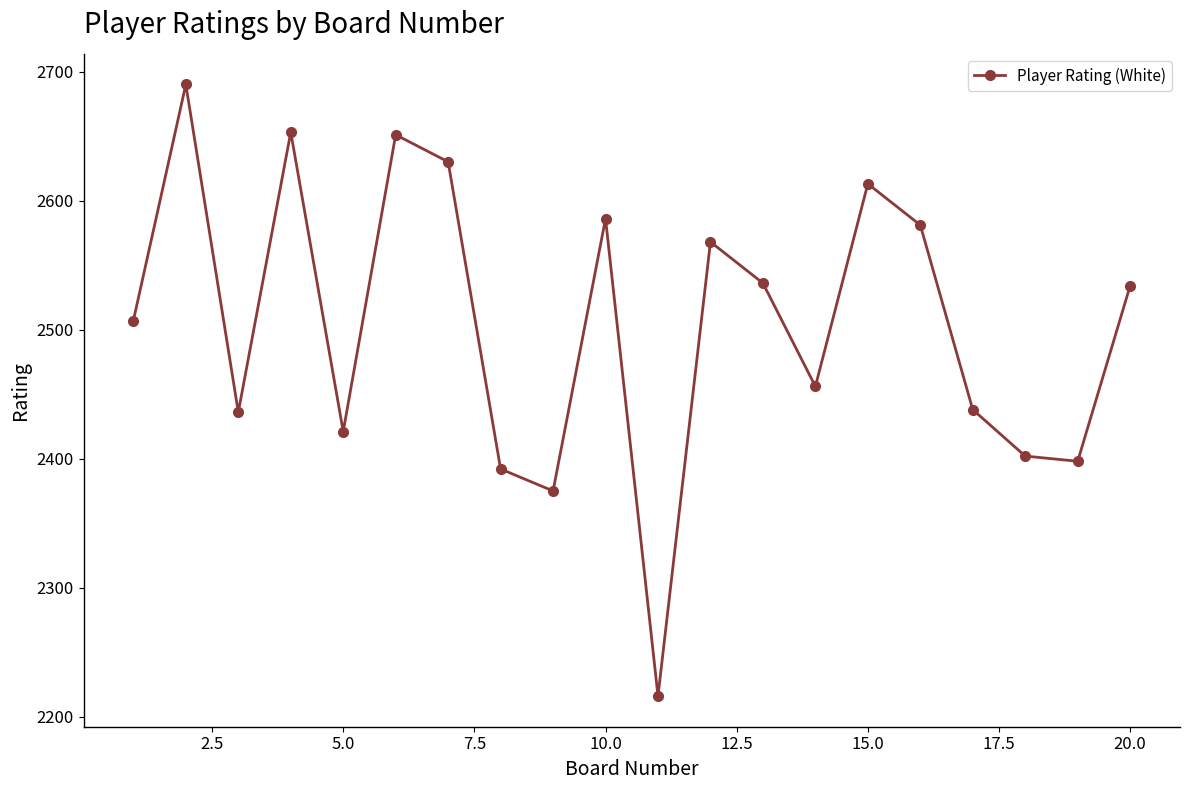

What is the minimum value shown in the chart?

2216